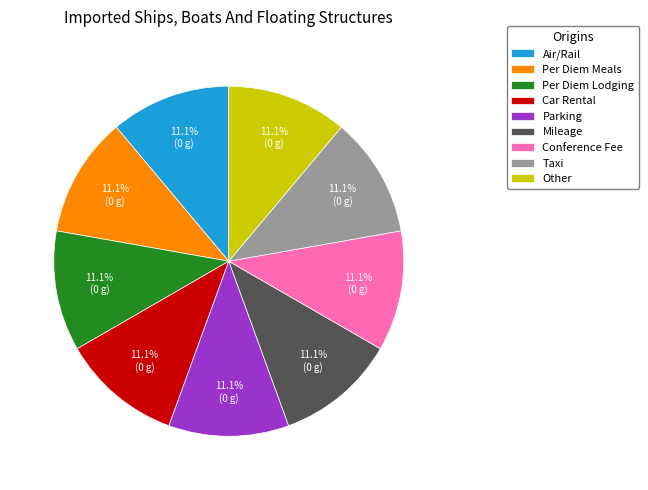

Is Per Diem Lodging the majority of the pie?

No